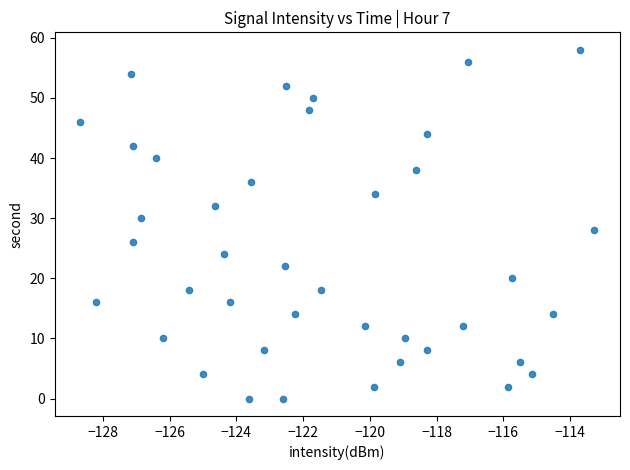

What is the range of Y values (max minus min)?

58